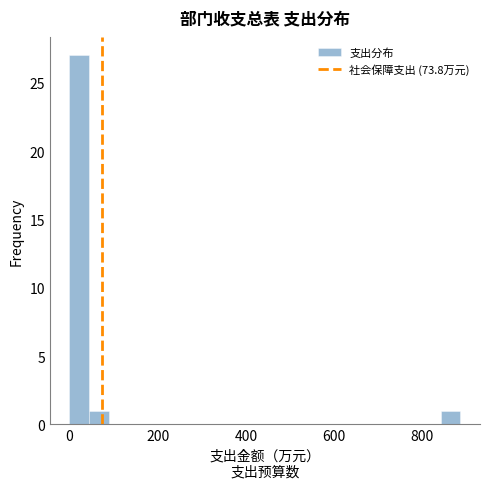

Around what value on the x-axis is the tallest bar? Give the approximate position of its centre, as read against the axis.

20